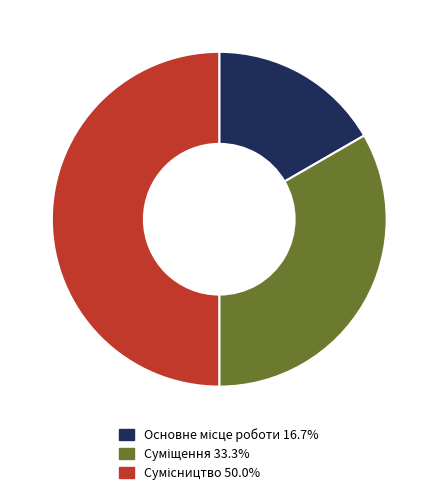

Is there any slice that represents more than half of the pie?

No